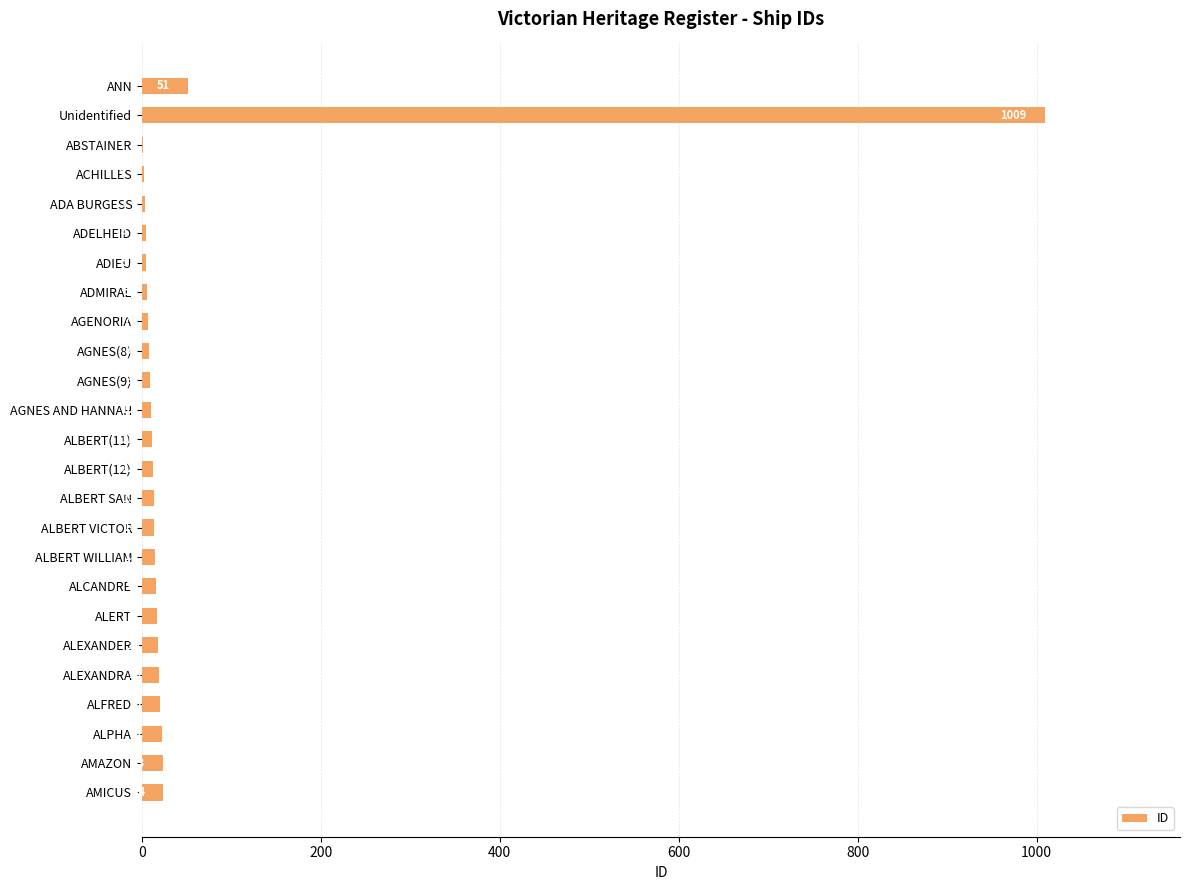

At which category does the chart reach its peak across all series?

Unidentified